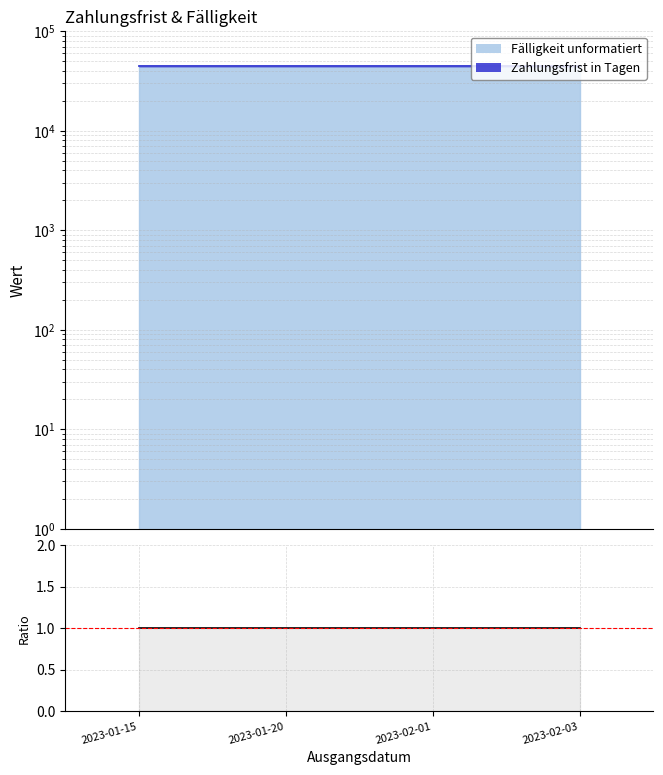

Reading left to right, transcribe all the data shown in this chart.

1.0	1.0	1.0	1.0